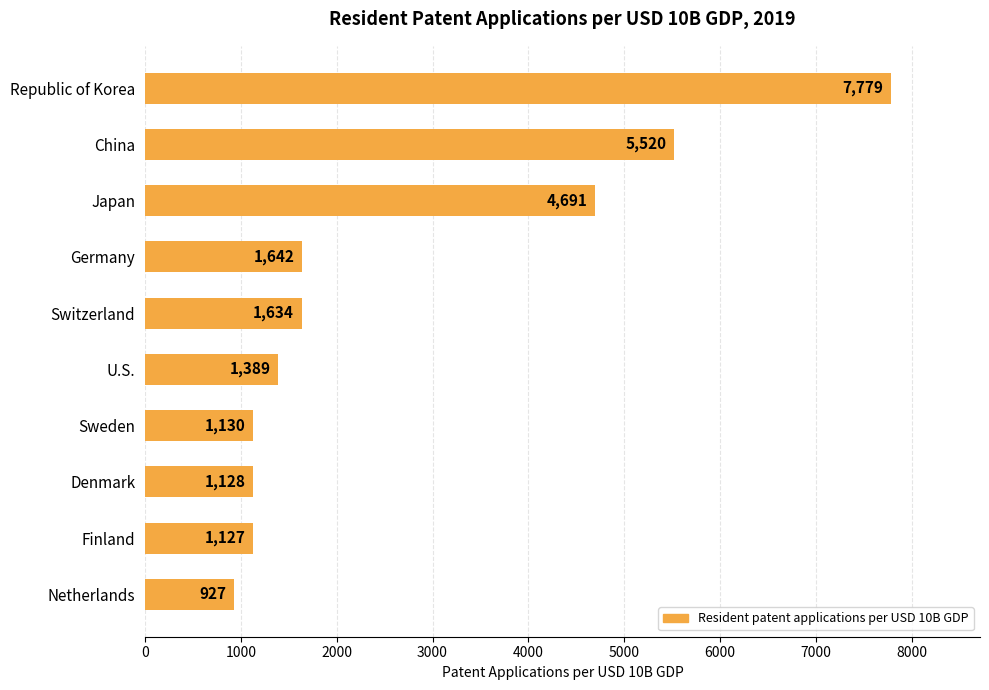

What is the change in value from Republic of Korea to Switzerland?

-6145